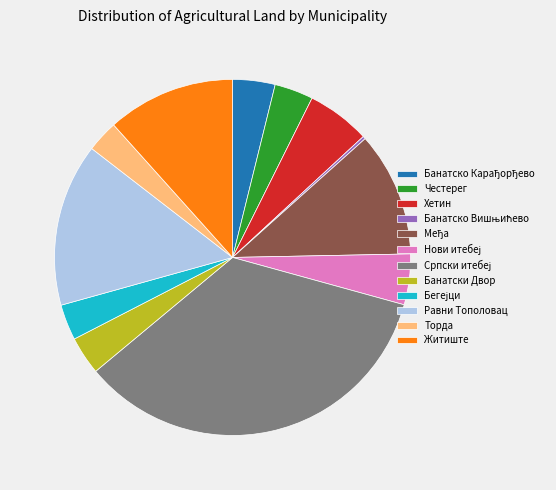

Is the sum of Банатски Двор and Равни Тополовац greater than half?

No